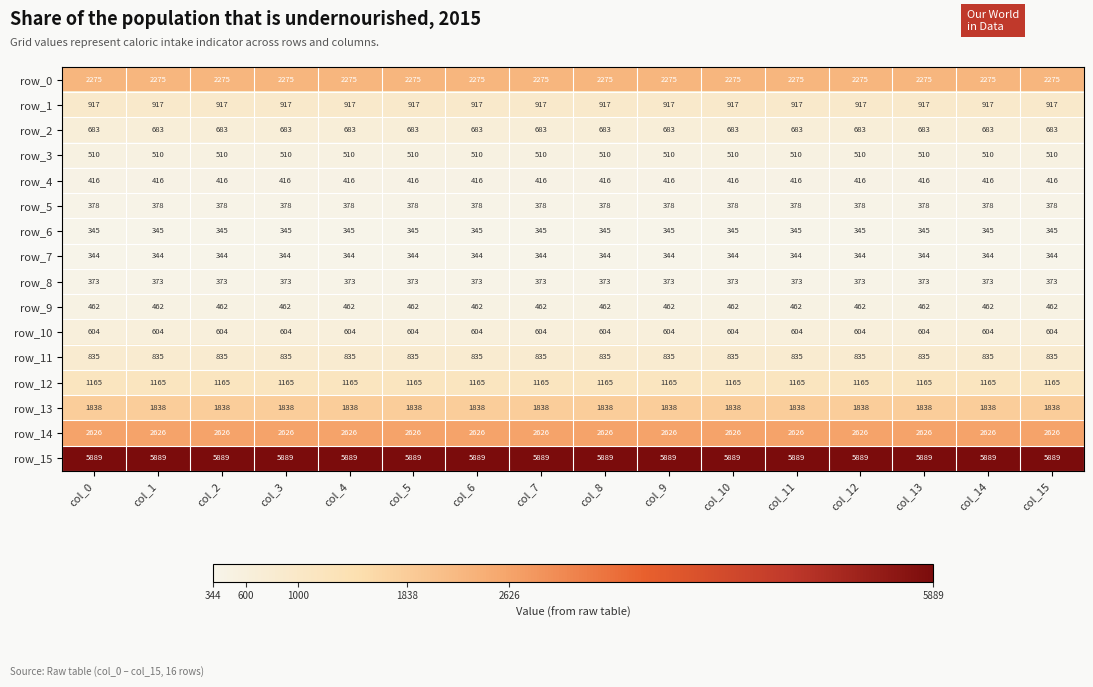

Is it true that row_14 equals 4594 at col_7?

False